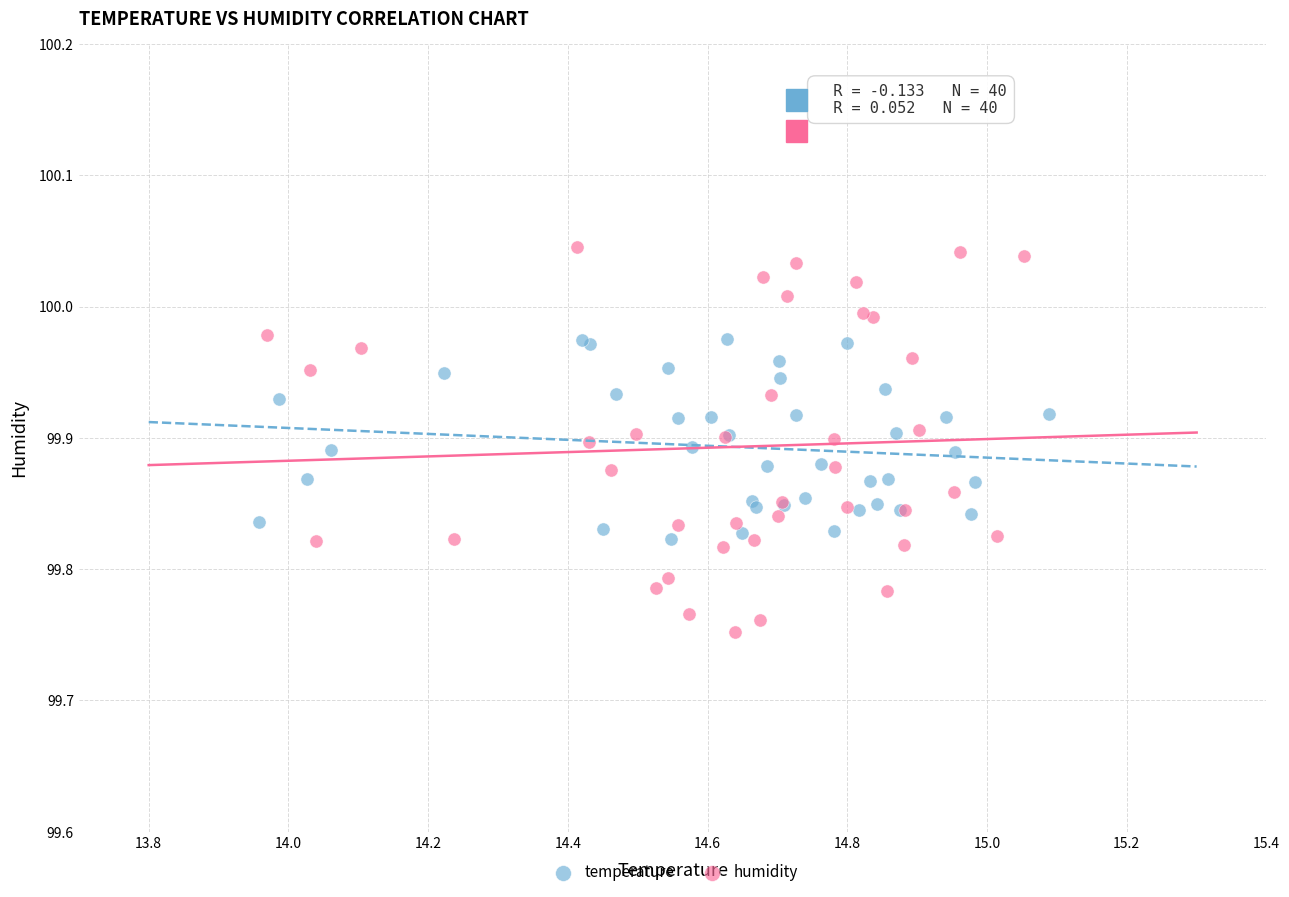

Which series has the widest spread of Y values?

humidity